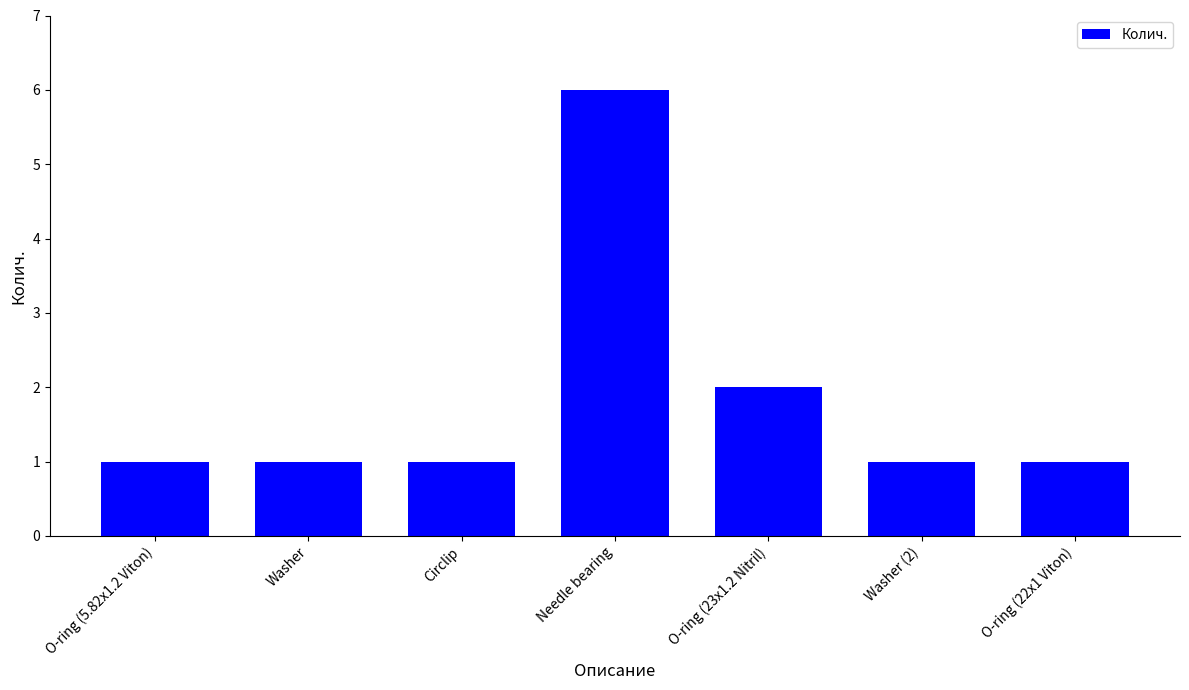

Between O-ring (23x1.2 Nitril) and Circlip, which is larger?

O-ring (23x1.2 Nitril)